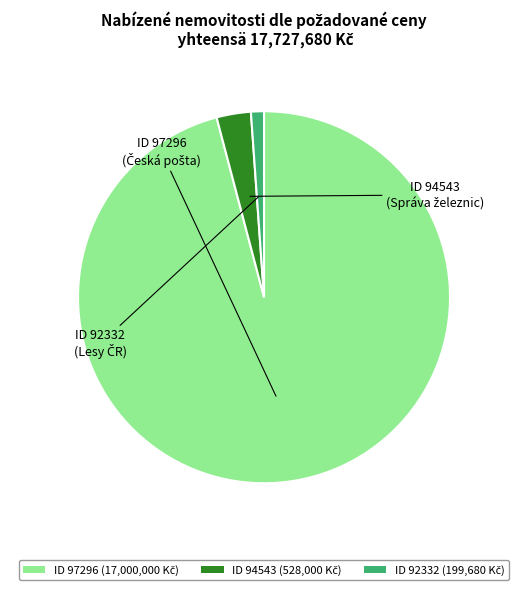

Is there any slice that represents more than half of the pie?

Yes